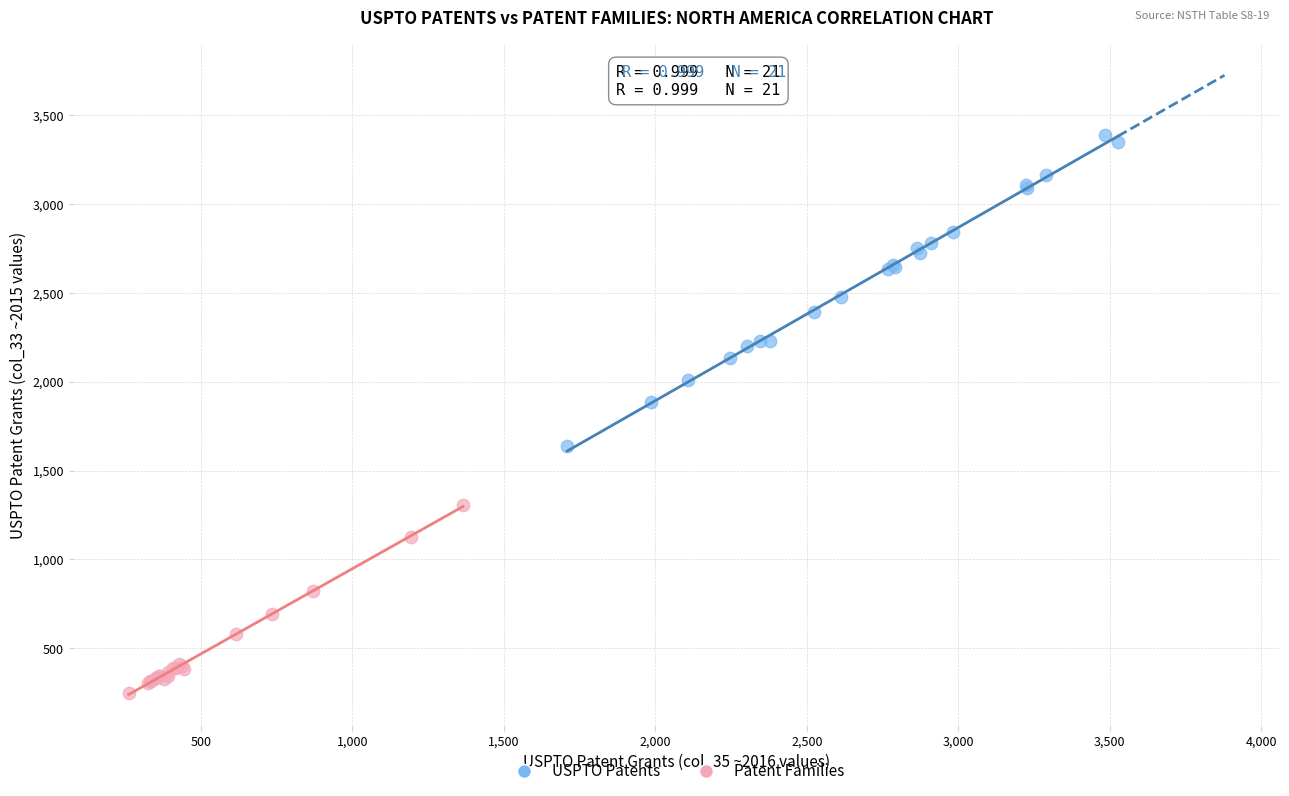

Which series reaches the minimum Y coordinate?

Patent Families